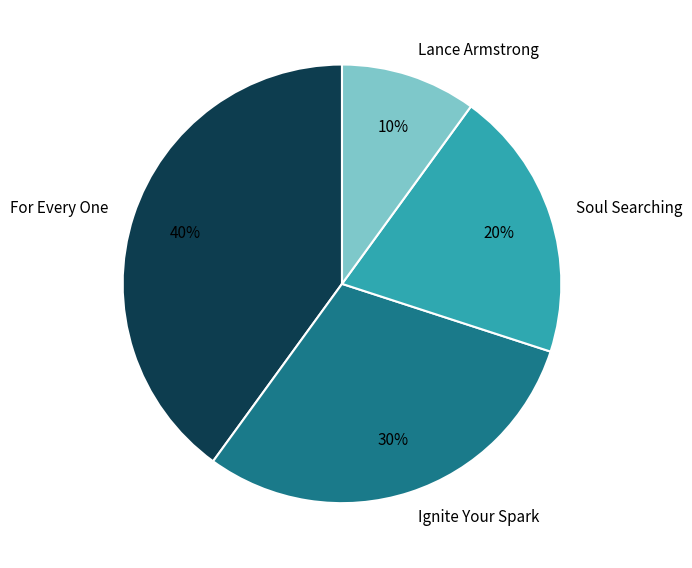

How many slices are in this pie chart?

4